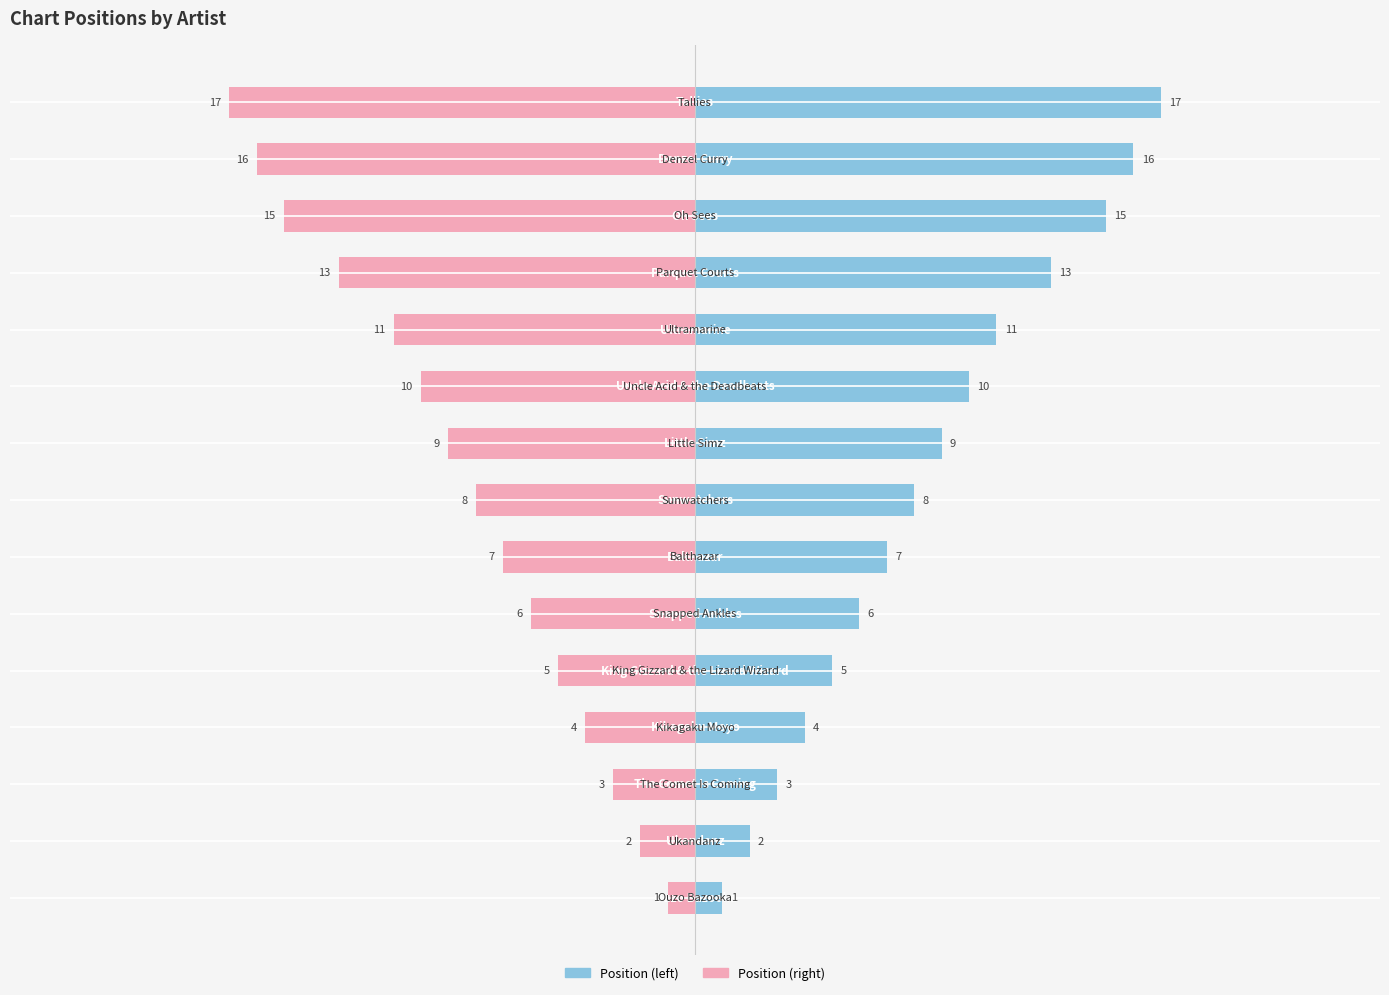

True or false: Position has a value of 8 at 7.

True